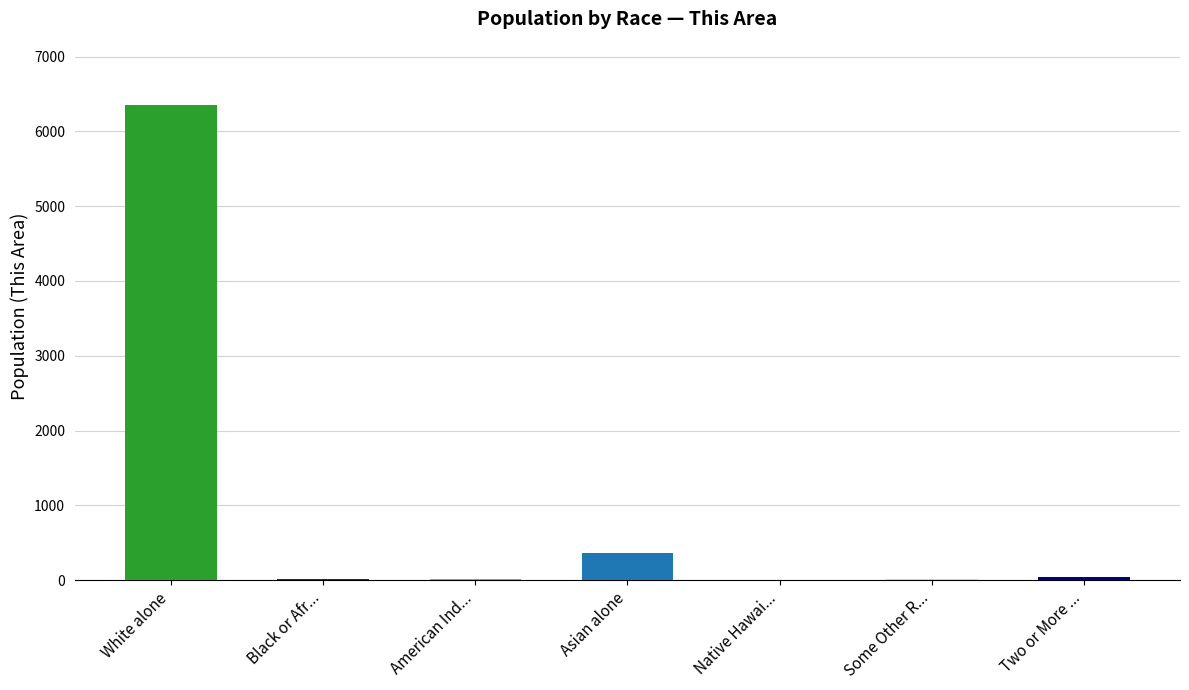

At which category does the chart reach its peak across all series?

White alone